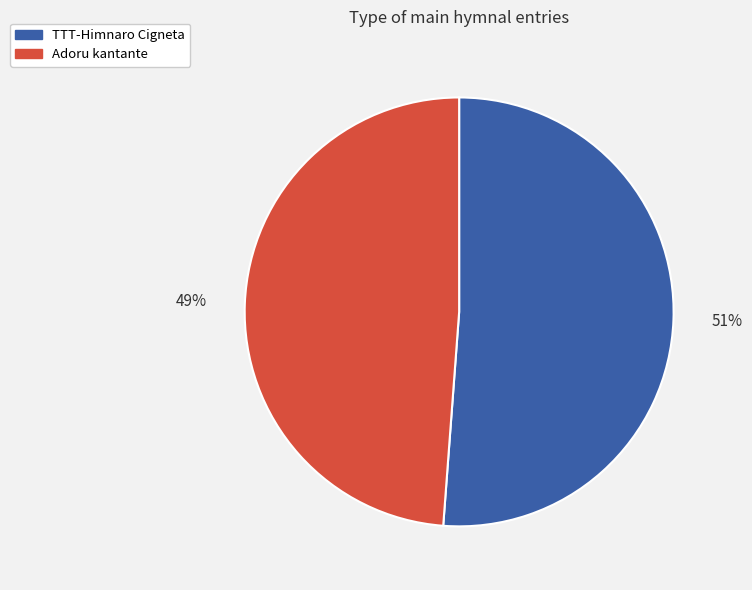

Which slice is the largest?

TTT-Himnaro Cigneta